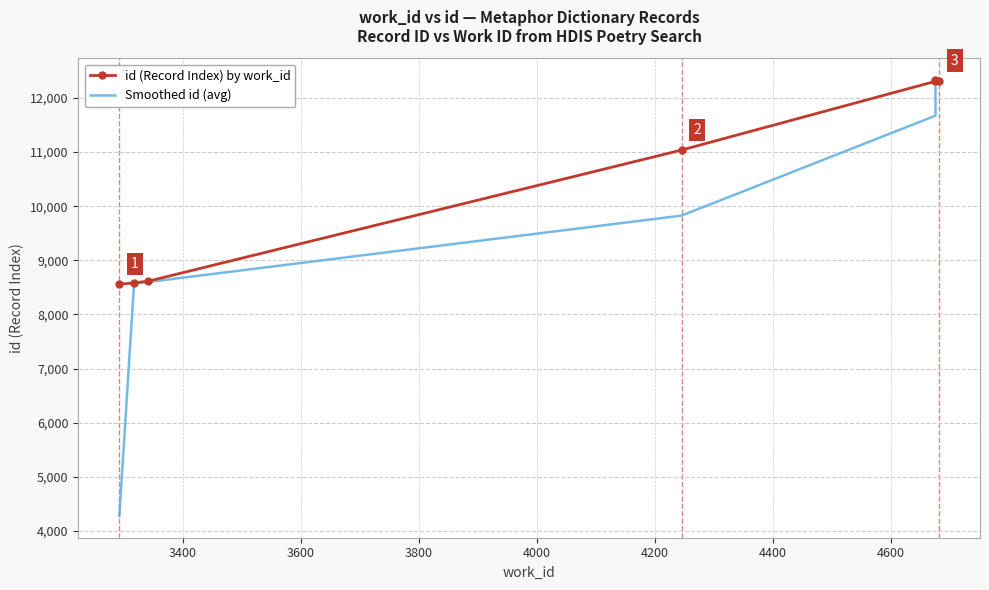

What is the value of the Smoothed id (avg) point at the 1st from the left?

4278.5